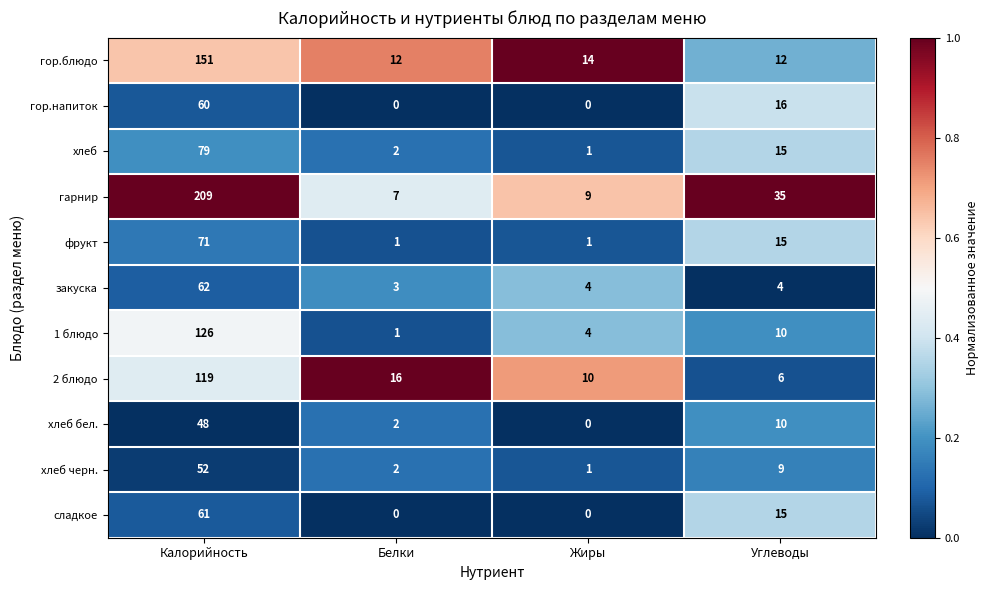

Is it true that хлеб черн. equals 86 at Калорийность?

False